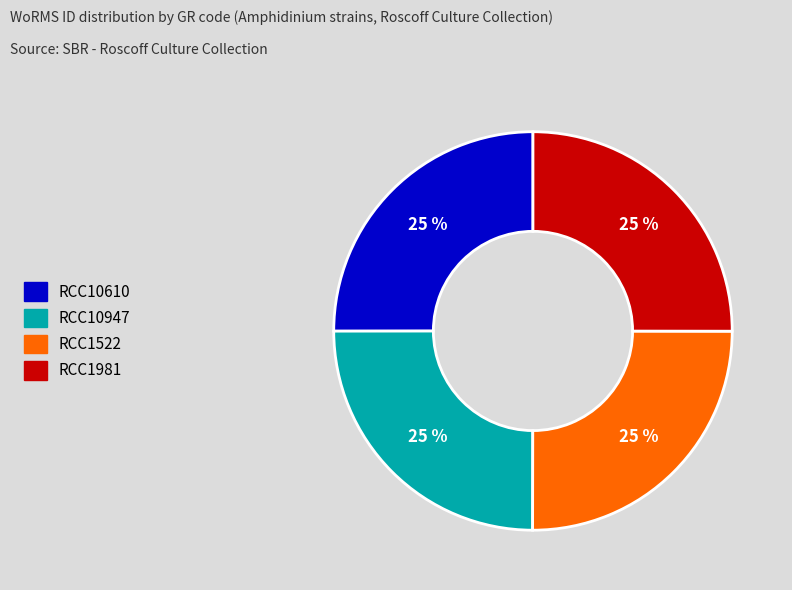

What is the ratio of the value at RCC10610 to the value at RCC1981?

1.0